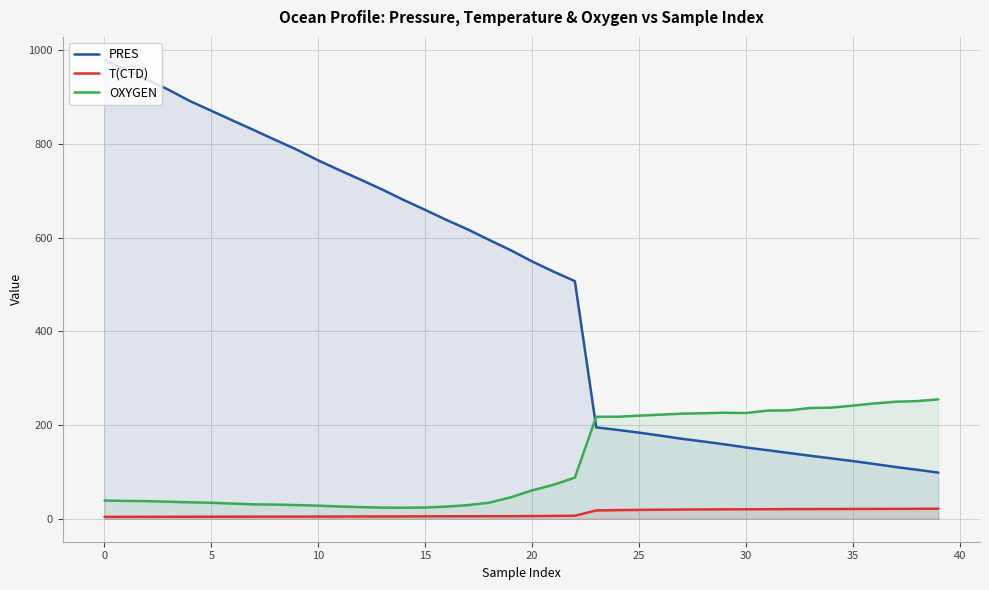

Which series has the widest spread of values?

PRES